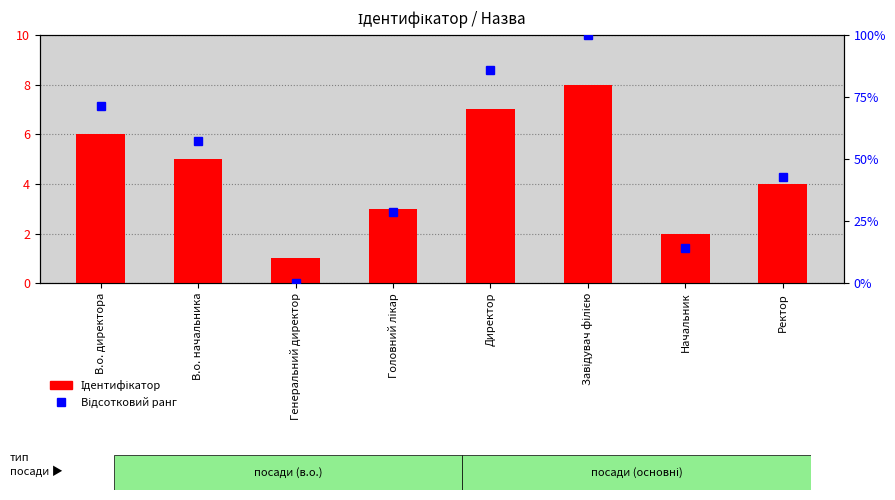

The Відсотковий ранг series shows 139.2 at Директор. True or false?

False